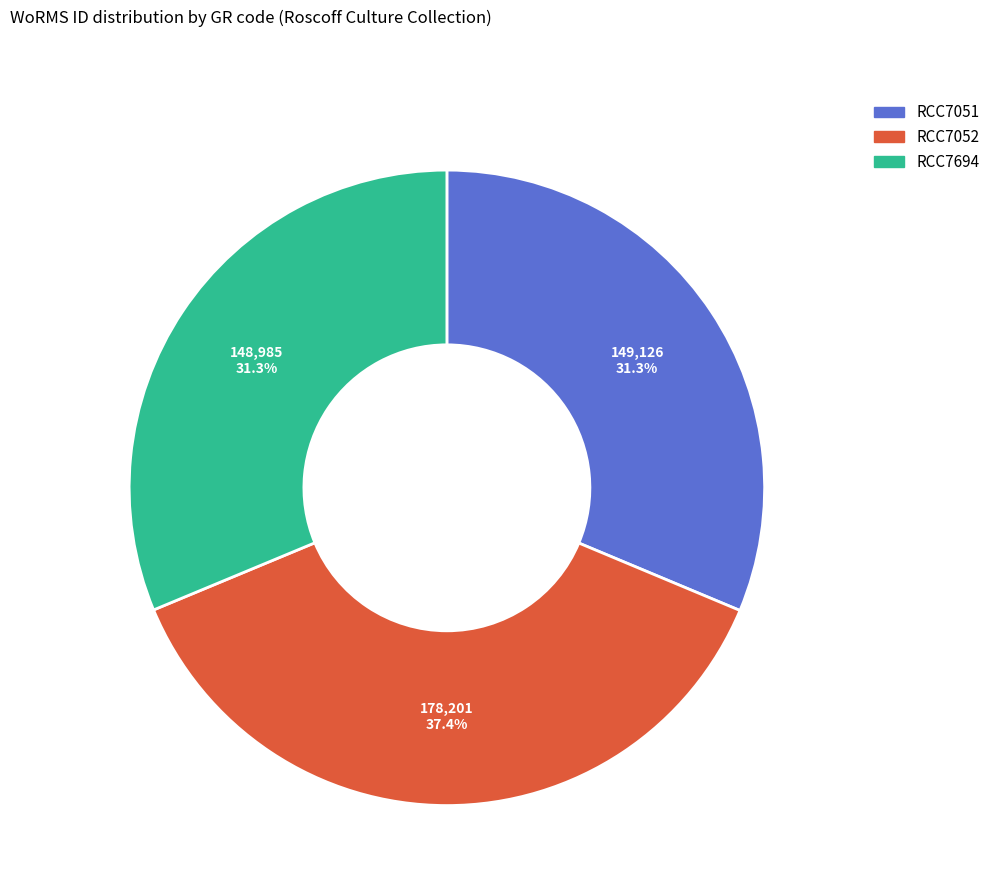

Do RCC7051 and RCC7052 together represent more than half of the pie?

Yes